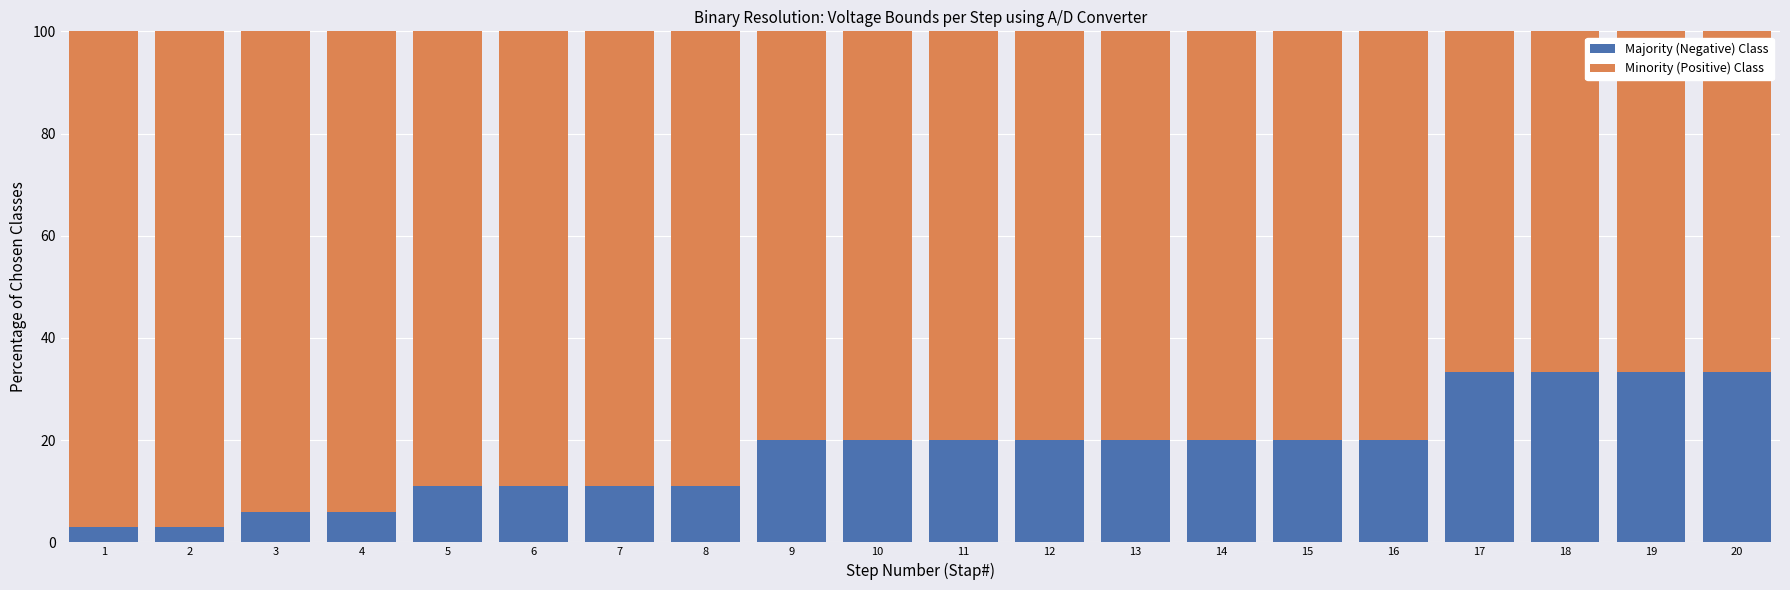

Is it true that Majority (Negative) Class equals 20.0 at 11?

True